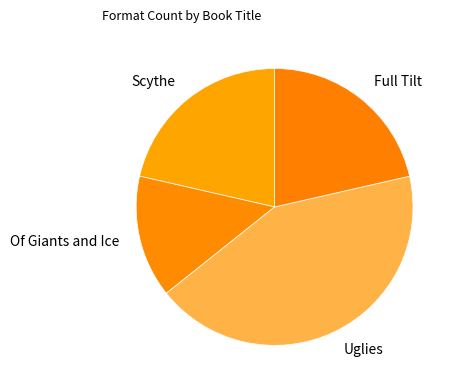

Approximately how many times larger is the value at Full Tilt compared to Uglies?

0.5